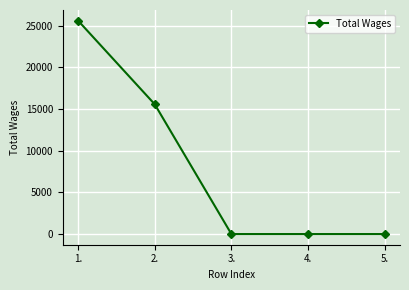

What is the sum of the values at 2. and 3.?

15564